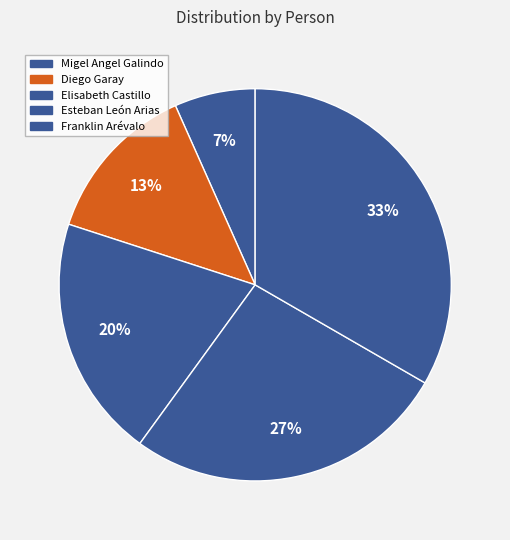

What is the smallest slice in the pie chart?

Migel Angel Galindo